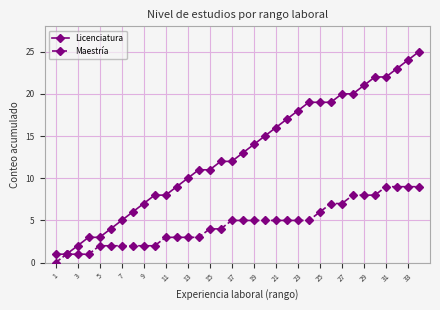

Which series has the widest spread of values?

Licenciatura